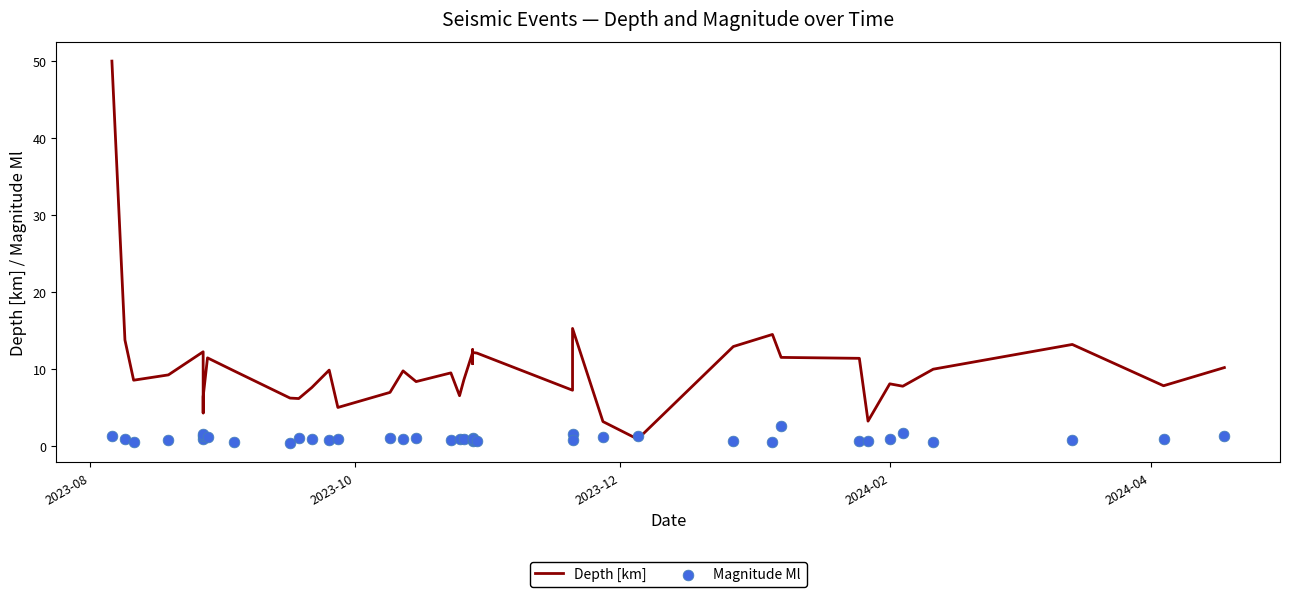

What are all the series names shown in the legend?

Depth [km], Magnitude Ml